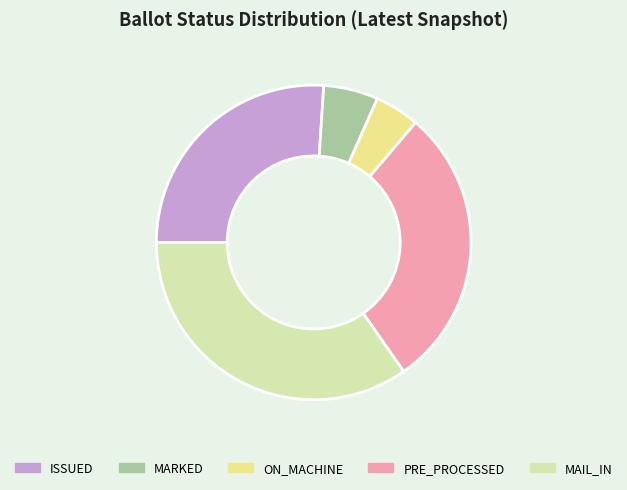

Which slice is the largest?

MAIL_IN